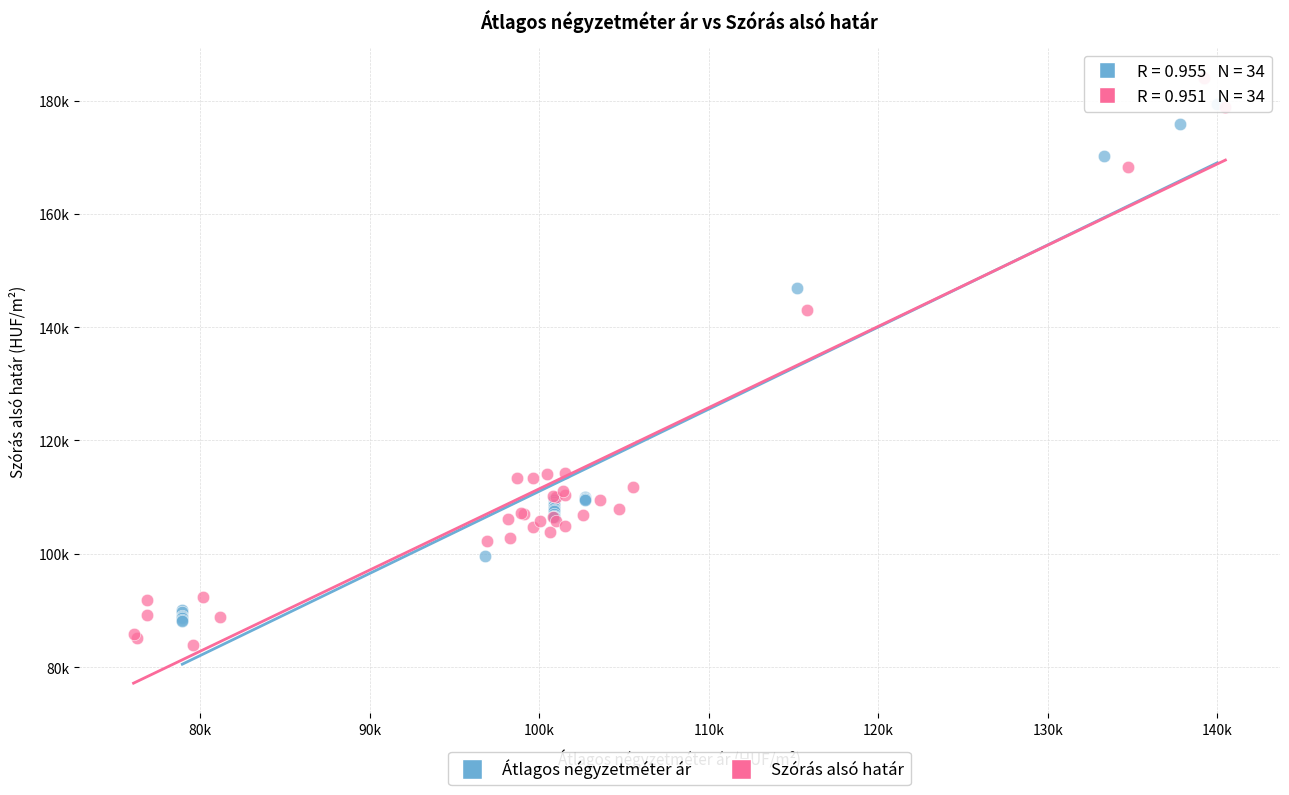

Which series has the largest Y range (max minus min)?

Szórás alsó határ